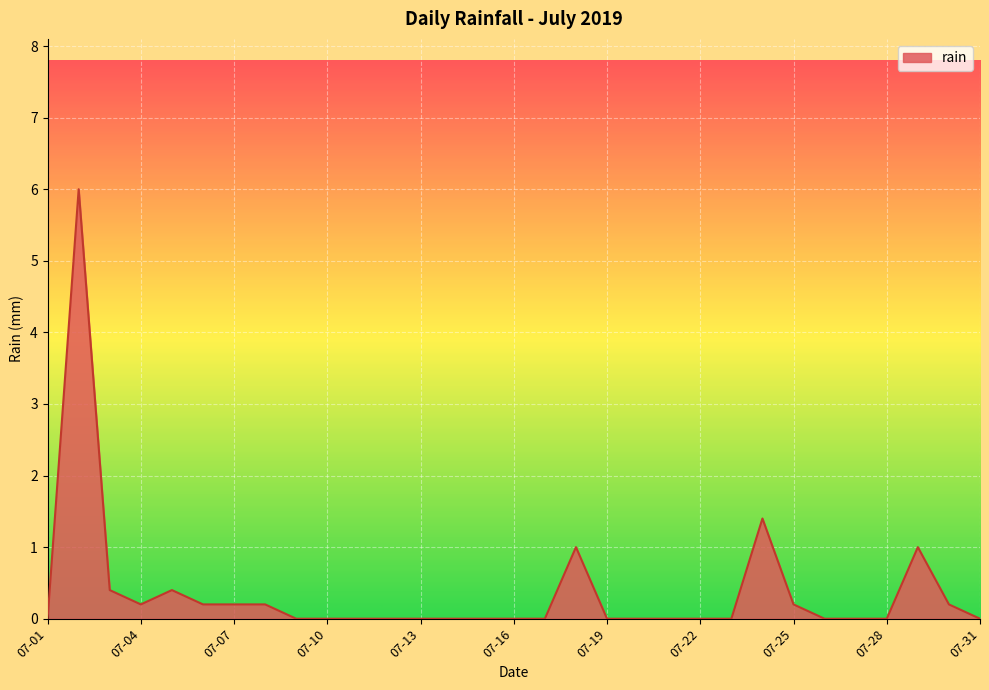

What is the greatest value displayed?

6.0